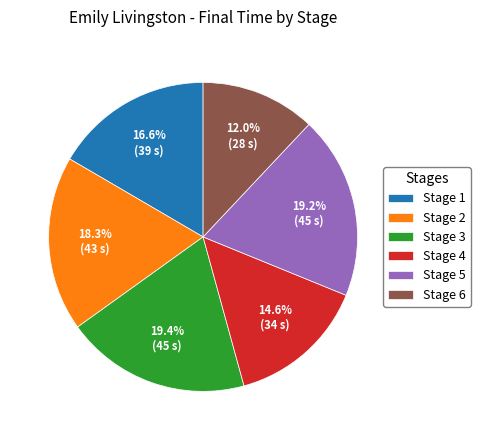

Is the sum of Stage 6 and Stage 1 greater than half?

No